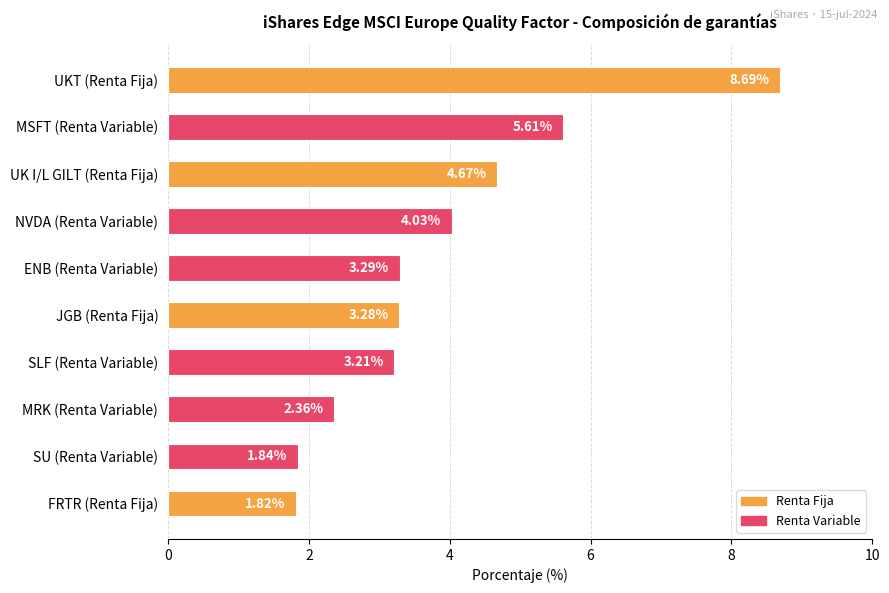

How many categories are shown in the chart?

10